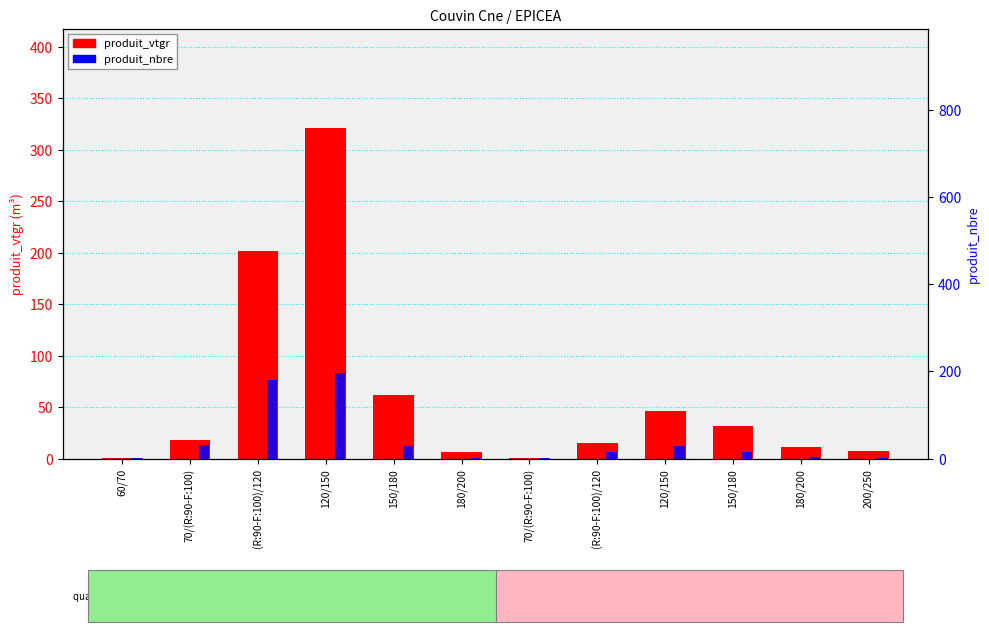

Is the value of produit_vtgr at 150/180 greater than the value of produit_nbre at 120/150?

No